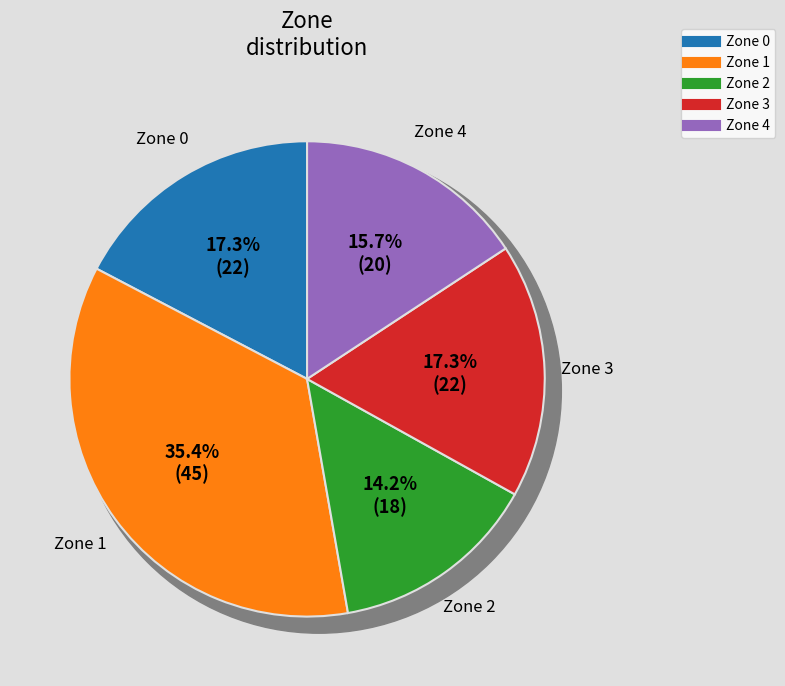

To the nearest percent, what is the combined percentage of Zone 0 and Zone 2?

31%